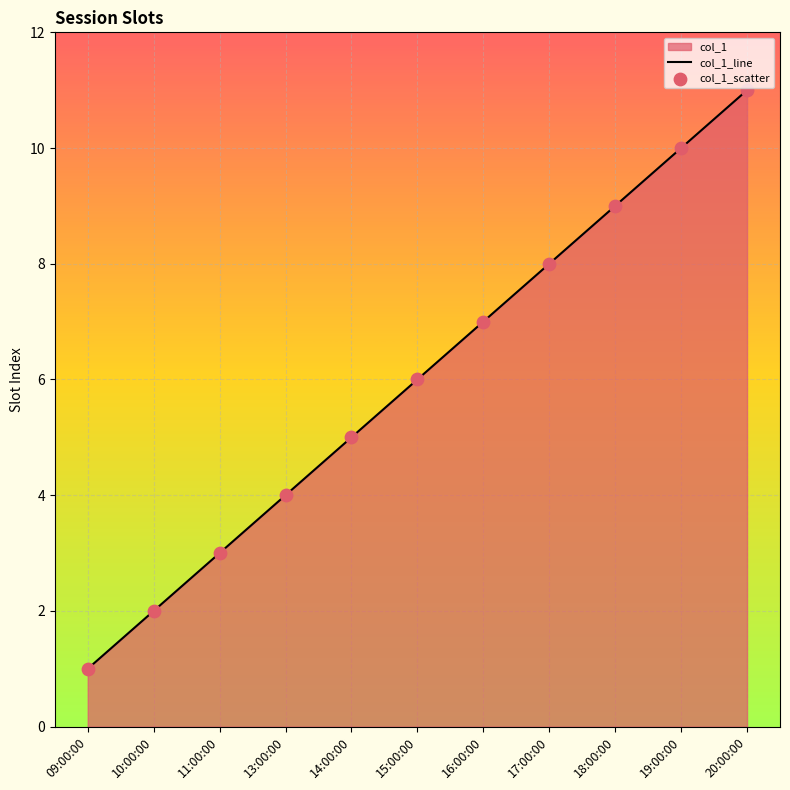

What is the difference between the values at 14:00:00 and 17:00:00?

3